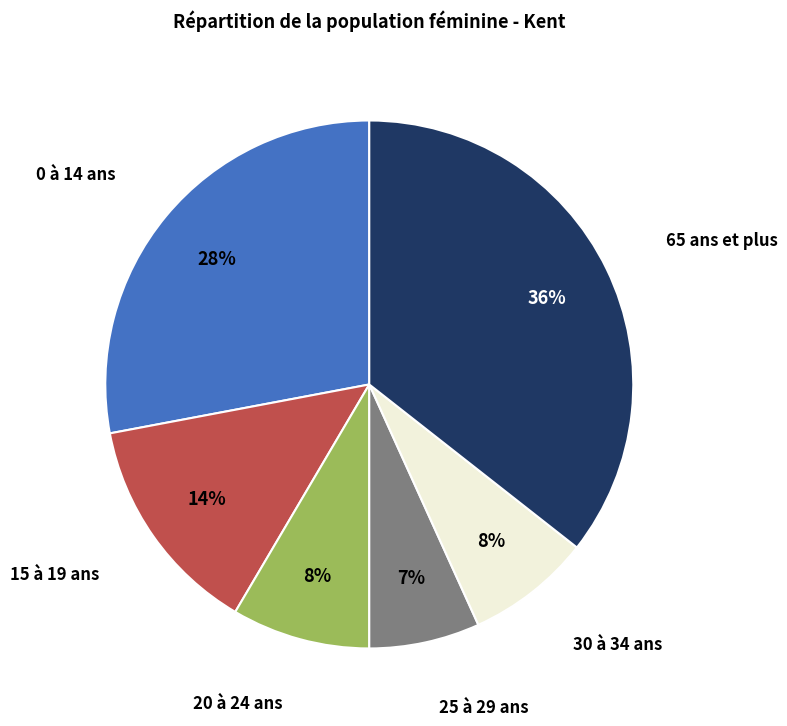

To the nearest percent, what portion does 65 ans et plus represent?

36%